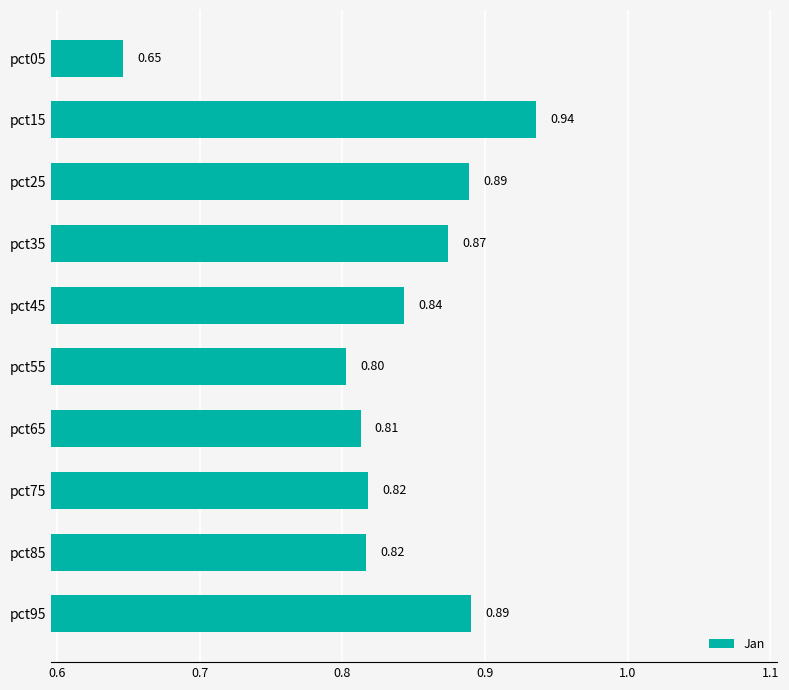

Which category has the lowest value across all series?

pct05